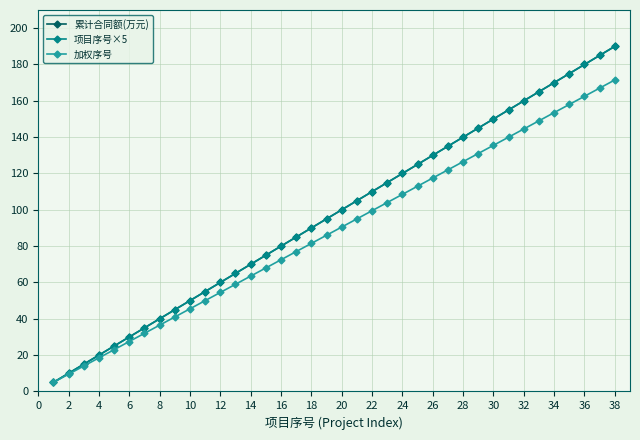

Is this an area chart (filled region under the line)?

No